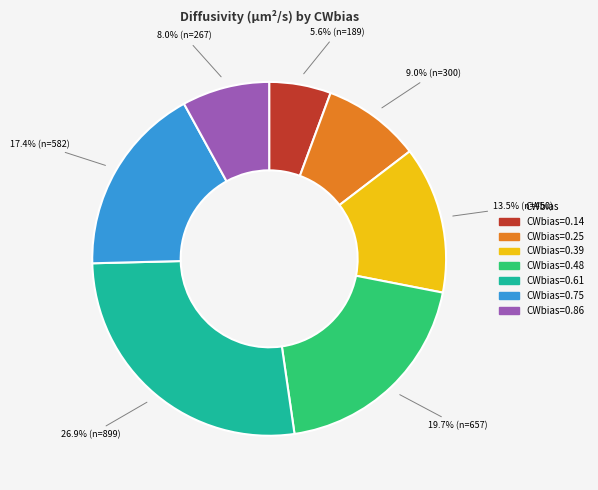

Is there any slice that represents more than half of the pie?

No